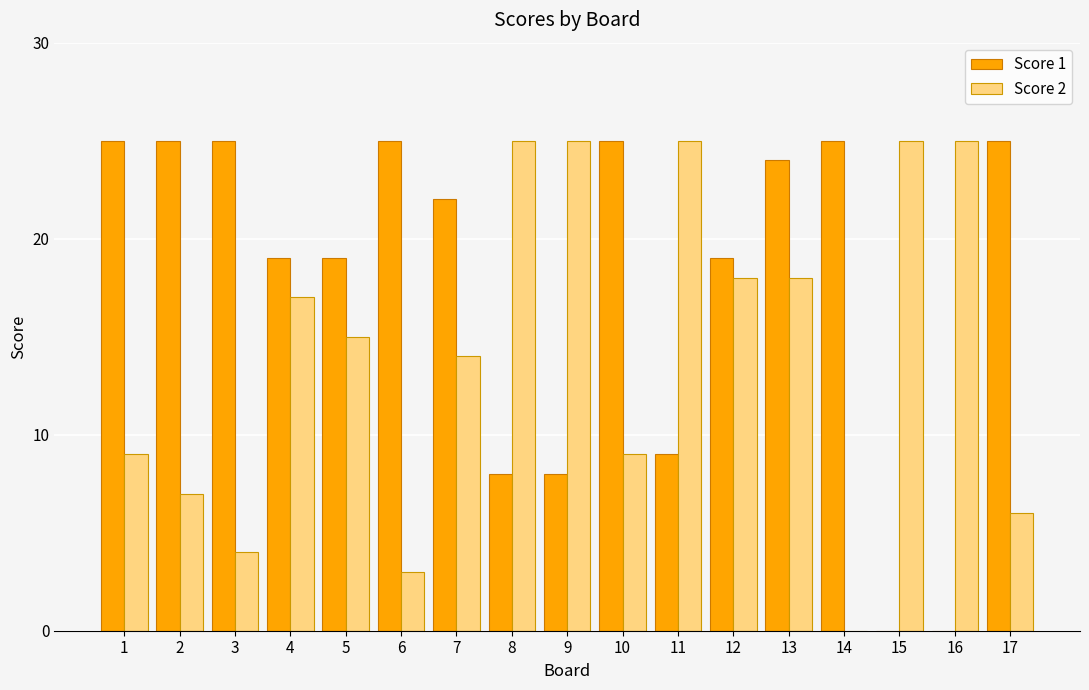

Count the number of categories in the chart.

17